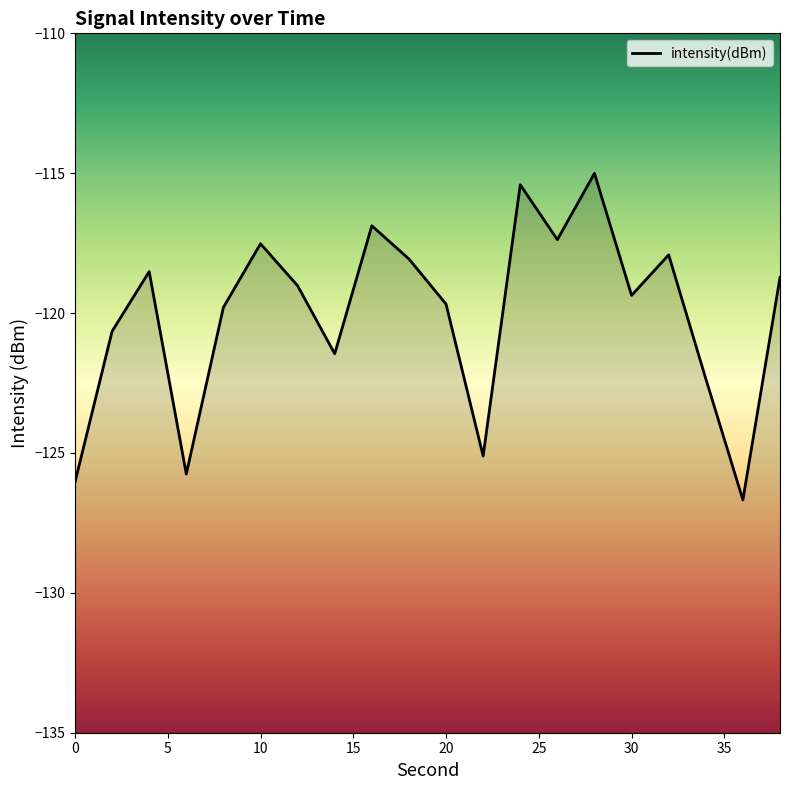

The chart shows a value of -213.1 at 14. True or false?

False